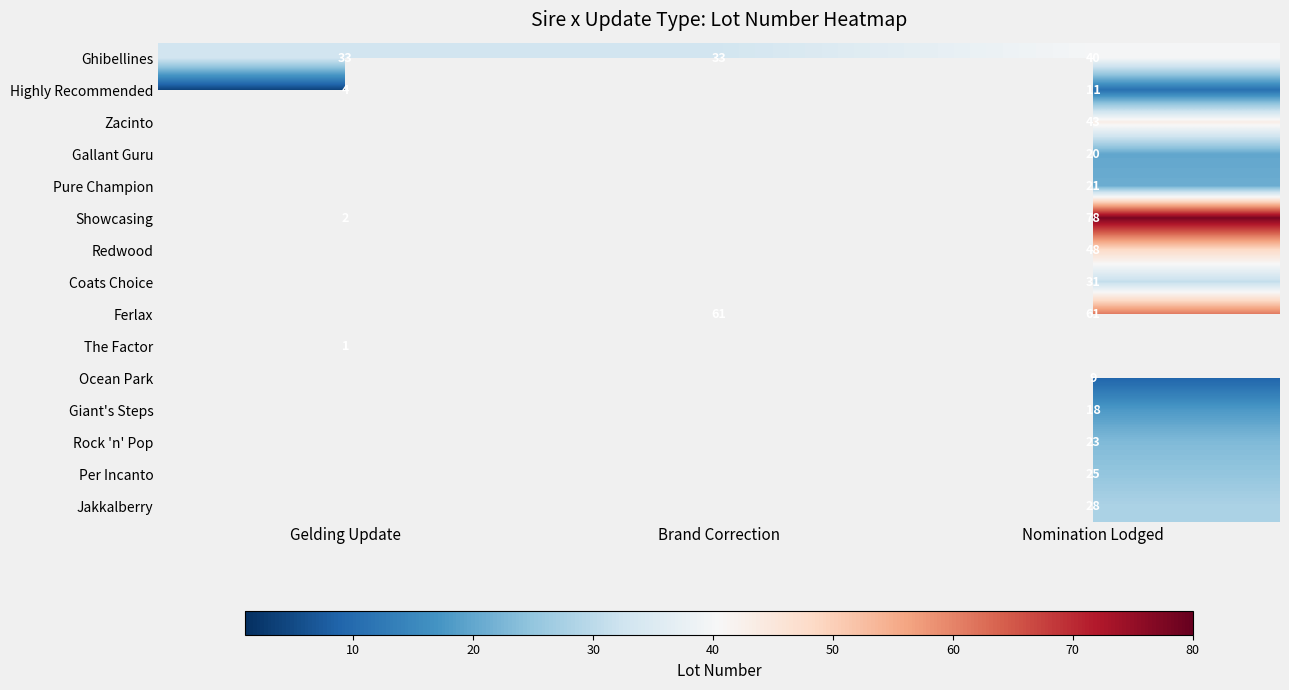

The Pure Champion series shows 21 at Nomination Lodged. True or false?

True